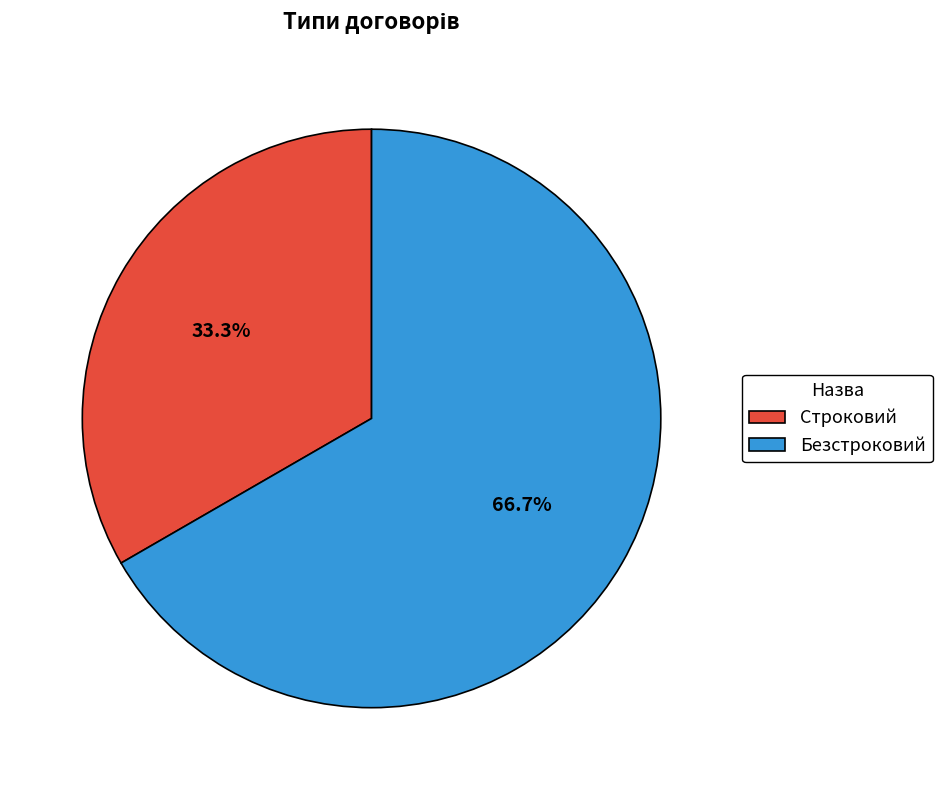

Combined, what portion of the pie is Безстроковий and Строковий?

100.0%